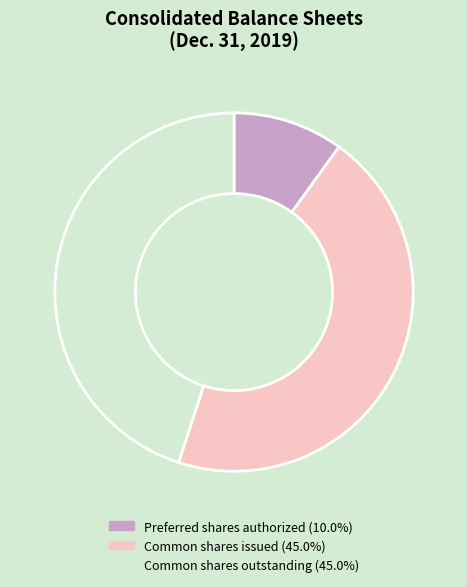

How many segments does this pie chart have?

3